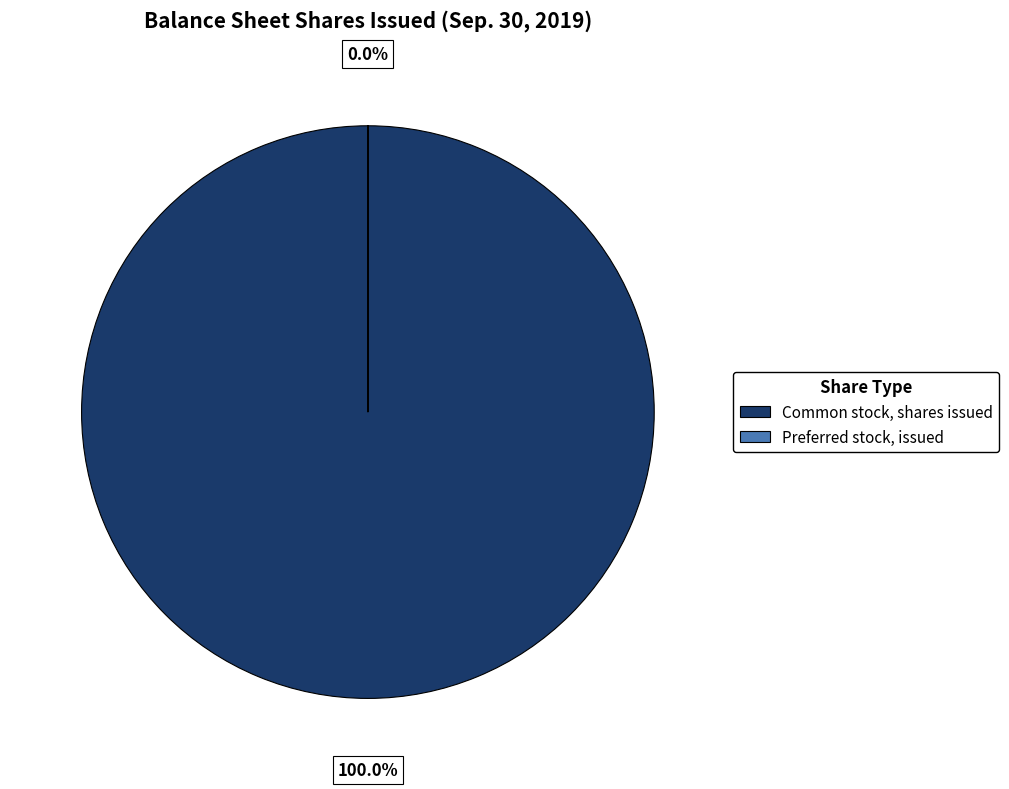

True or false: Preferred stock, issued accounts for 1% of the total.

False